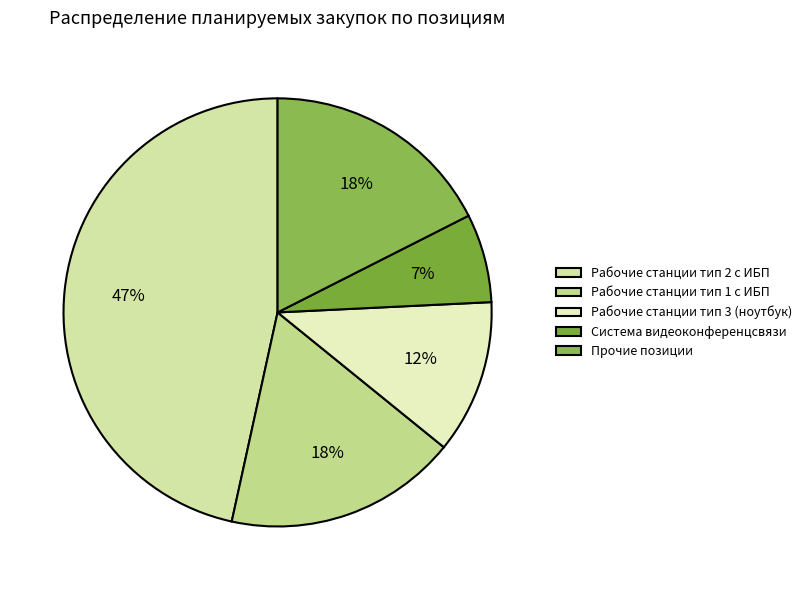

What percentage is NOT represented by Система видеоконференцсвязи?

93.3%